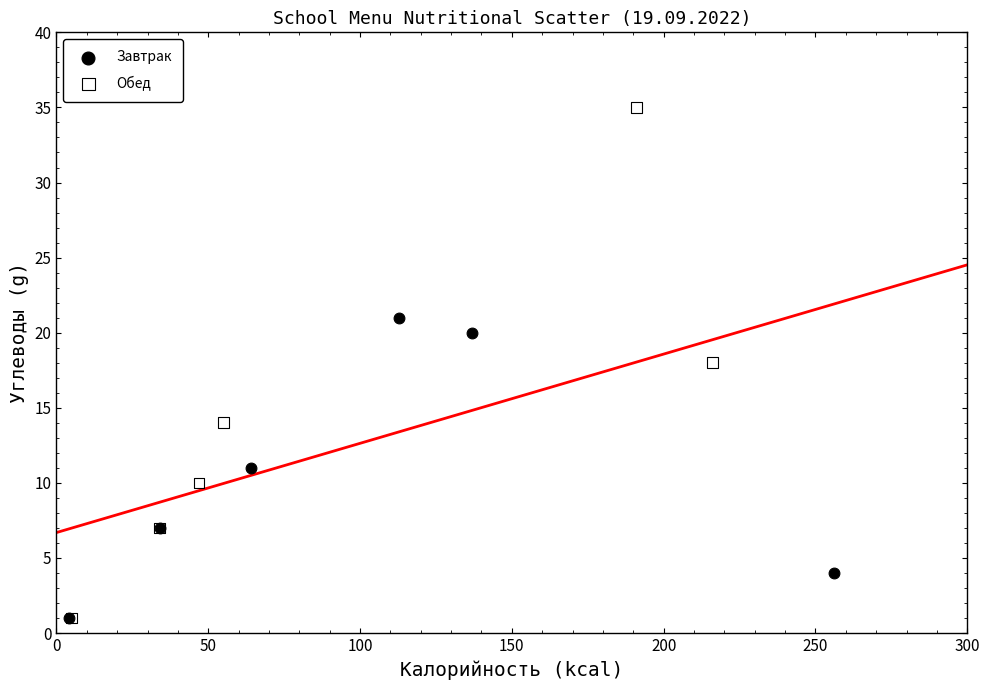

Which series has the largest Y range (max minus min)?

Обед